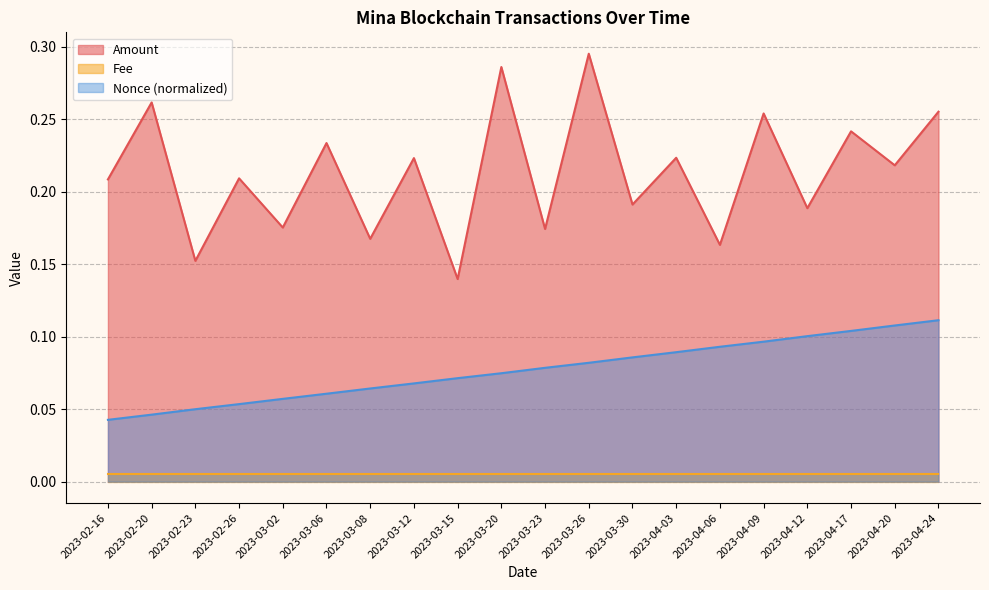

What is the spread (max minus min) of values at 2023-03-12?

0.2